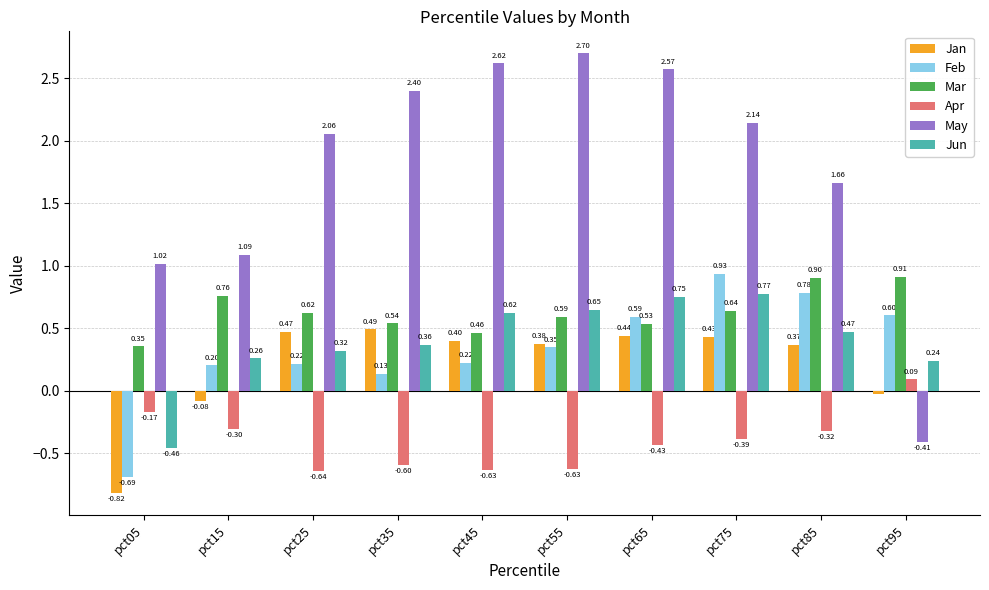

Which series has the widest spread of values?

May